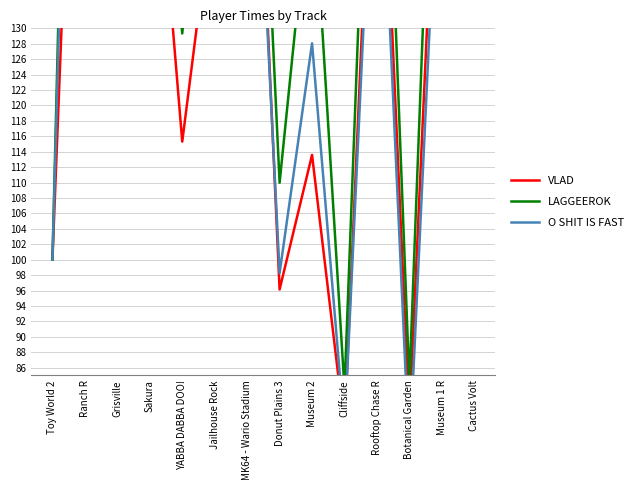

Reading right to left, transcribe all the data shown in this chart.

VLAD: Cactus Volt=214.5	Museum 1 R=172.5	Botanical Garden=79.5	Rooftop Chase R=174.0	Cliffside=78.2	Museum 2=113.6	Donut Plains 3=96.1	MK64 - Wario Stadium=189.8	Jailhouse Rock=148.5	YABBA DABBA DOO!=115.3	Sakura=166.1	Grisville=143.9	Ranch R=207.4	Toy World 2=100.0
LAGGEEROK: Cactus Volt=229.7	Museum 1 R=194.8	Botanical Garden=84.1	Rooftop Chase R=193.8	Cliffside=83.3	Museum 2=151.4	Donut Plains 3=110.0	MK64 - Wario Stadium=199.5	Jailhouse Rock=175.5	YABBA DABBA DOO!=129.3	Sakura=174.8	Grisville=169.2	Ranch R=270.6	Toy World 2=100.0
O SHIT IS FAST: Cactus Volt=226.1	Museum 1 R=163.7	Botanical Garden=74.4	Rooftop Chase R=167.3	Cliffside=77.9	Museum 2=128.1	Donut Plains 3=98.3	MK64 - Wario Stadium=182.5	Jailhouse Rock=154.5	YABBA DABBA DOO!=131.4	Sakura=160.9	Grisville=134.2	Ranch R=250.2	Toy World 2=100.0